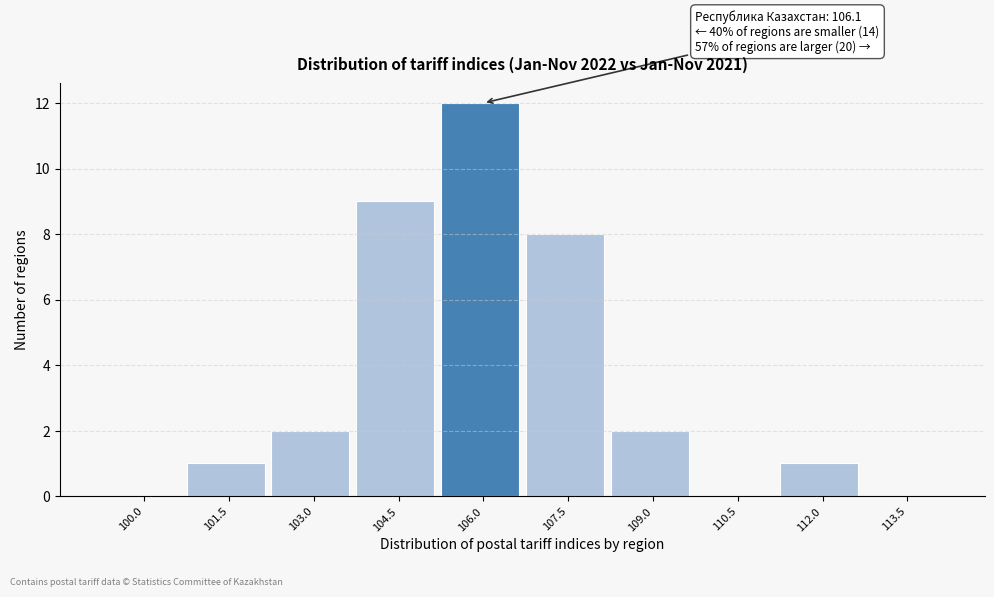

Reading left to right, what are all the values shown in this chart?

100.0=0	101.5=1	103.0=2	104.5=9	106.0=12	107.5=8	109.0=2	110.5=0	112.0=1	113.5=0